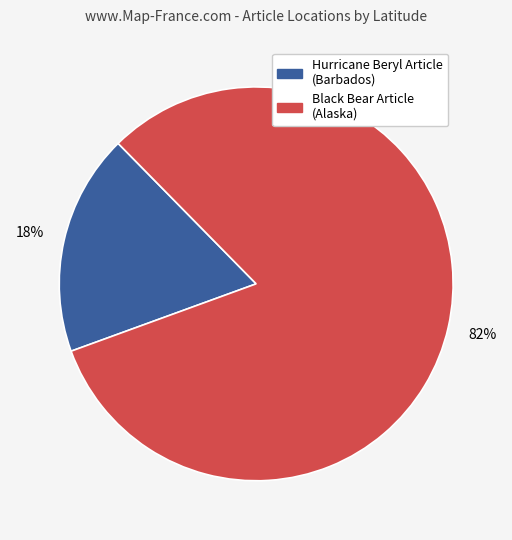

To the nearest percent, what is the average slice percentage?

50%